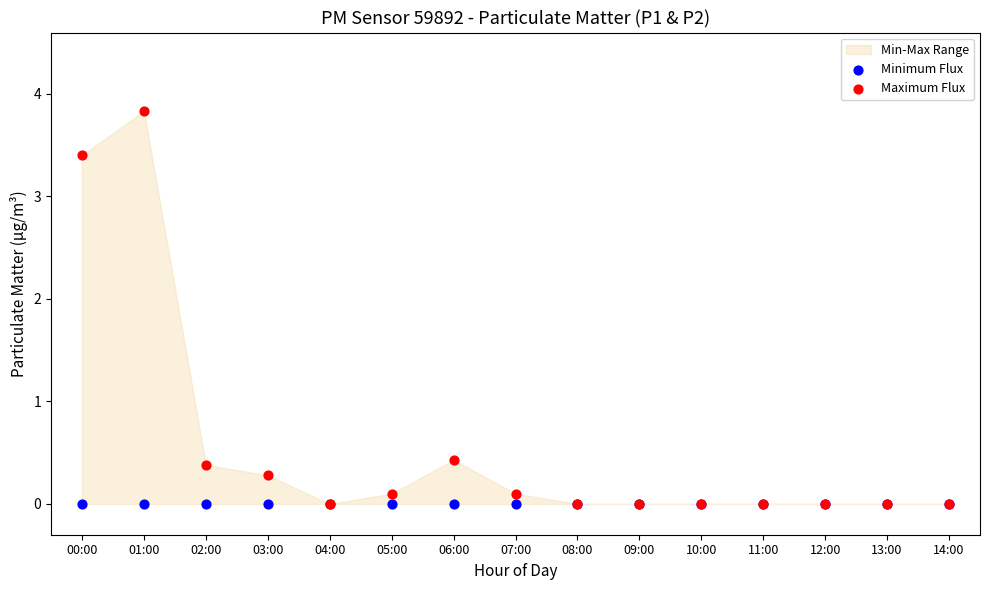

Across all series, what Y value is closest to 1?

0.4